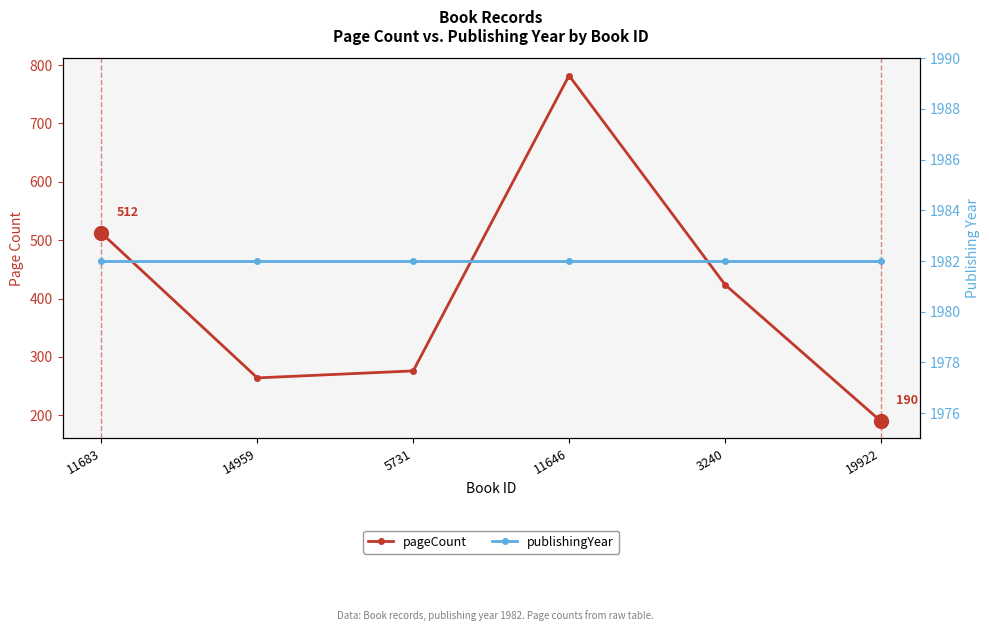

What is the minimum value shown in the chart?

190